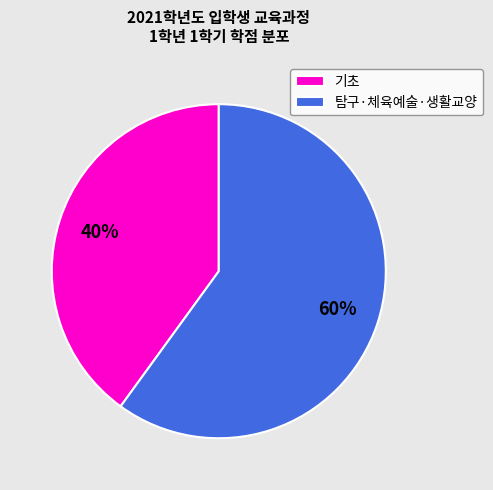

Which category has the smallest portion of the pie?

기초